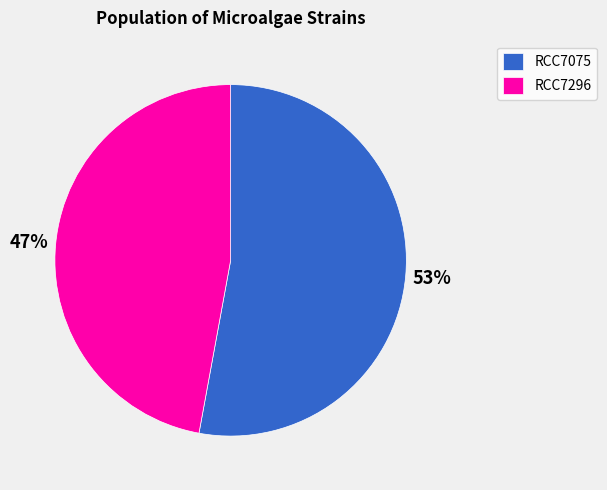

Is there a majority slice in this chart?

Yes